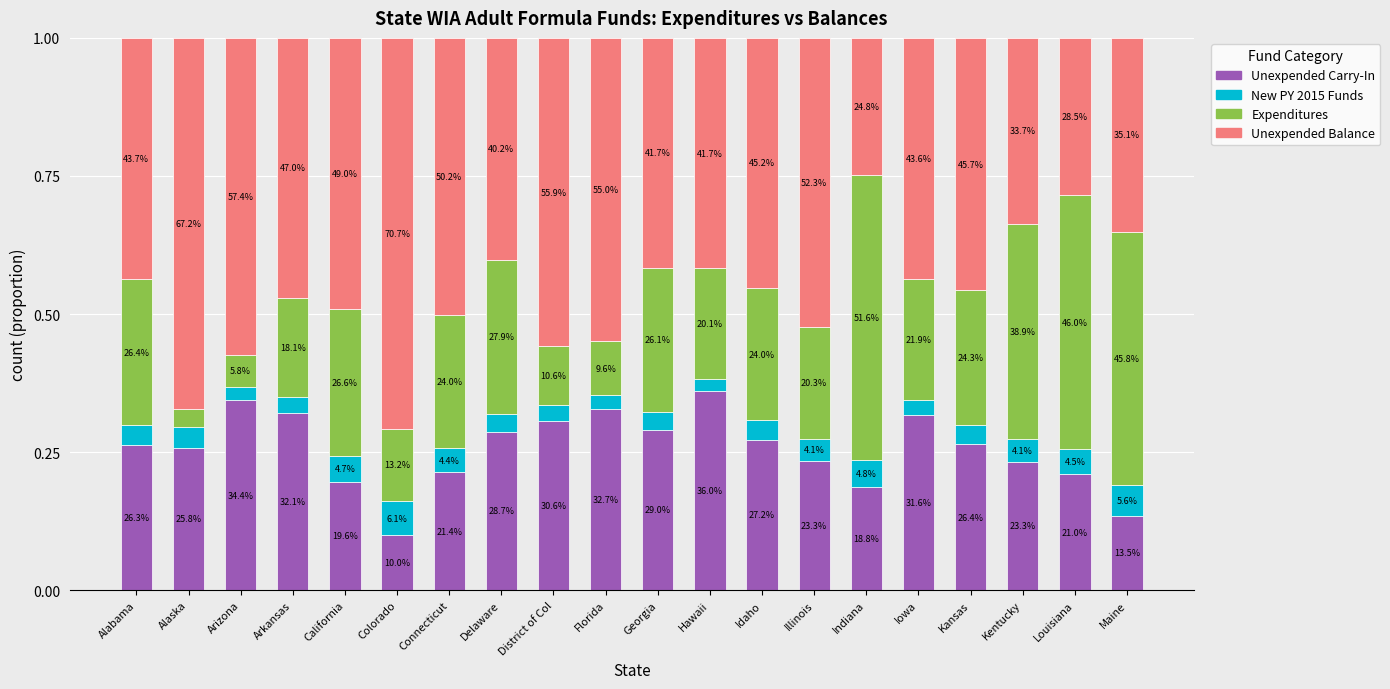

Are the bars grouped side by side (vs. stacked)?

No